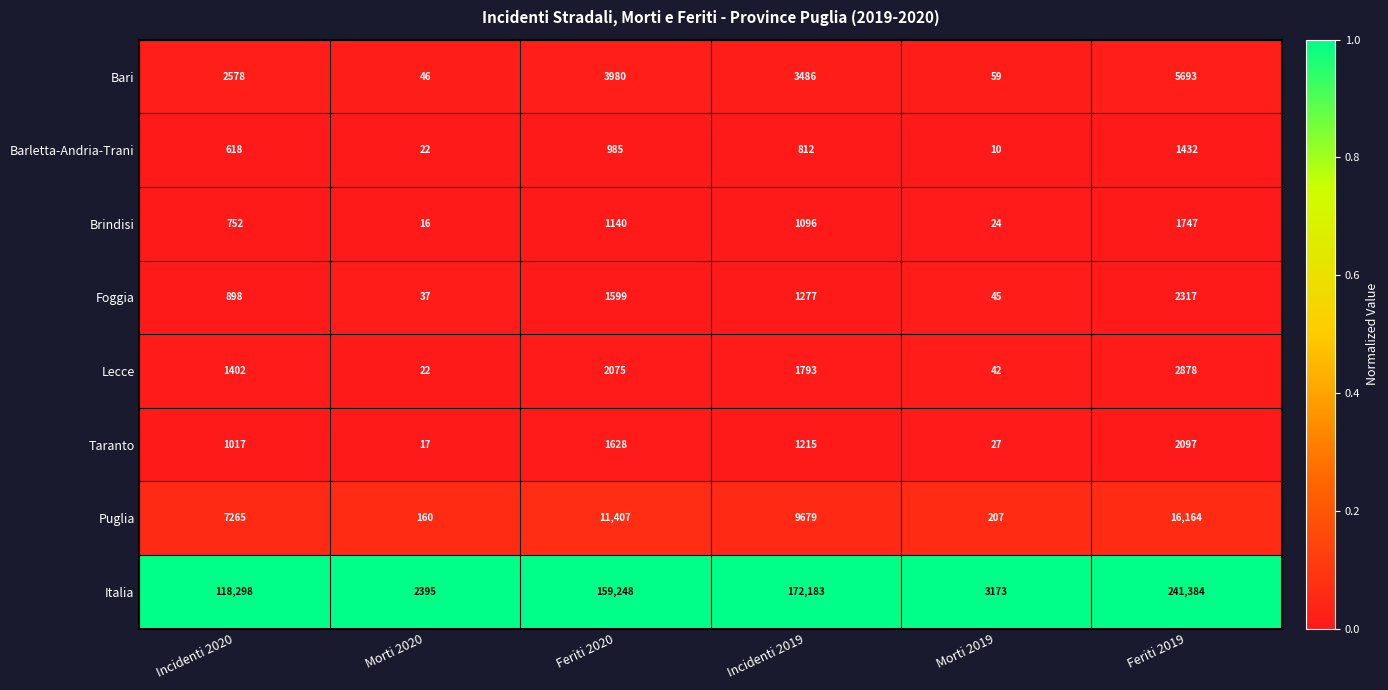

Which label corresponds to the largest value in the chart?

Feriti 2019